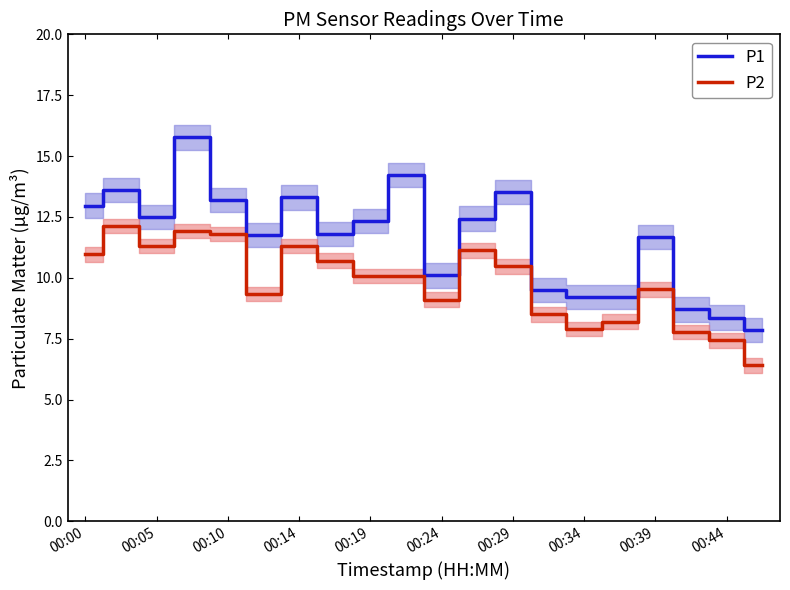

The value of P2 at 00:19 is 10.1. True or false?

True